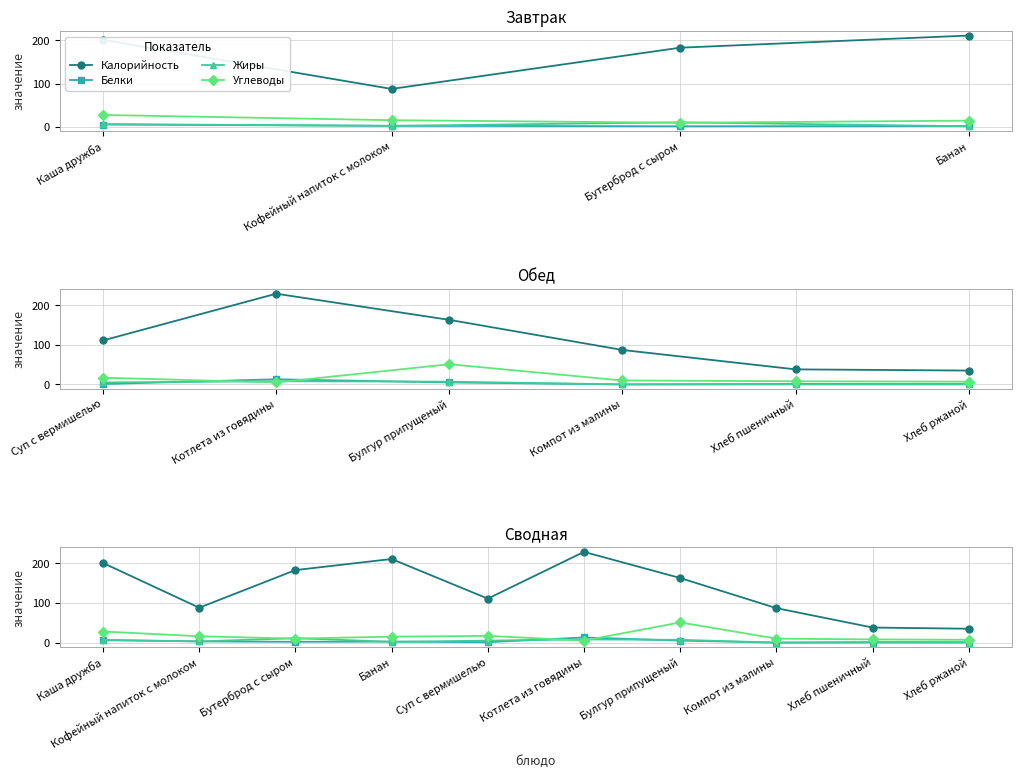

At Банан, list the series in order from smallest to largest.

Жиры, Белки, Углеводы, Калорийность